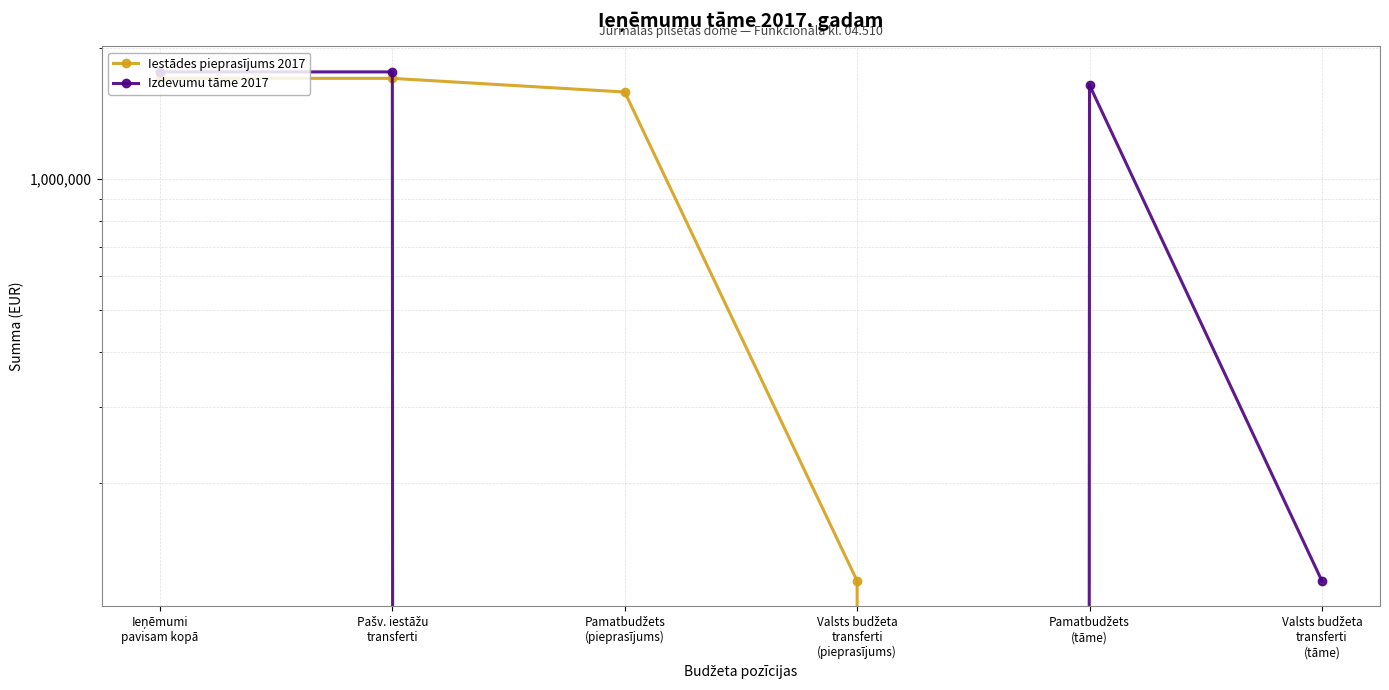

At which label does Iestādes pieprasījums 2017 reach its minimum?

Pamatbudžets
(tāme)